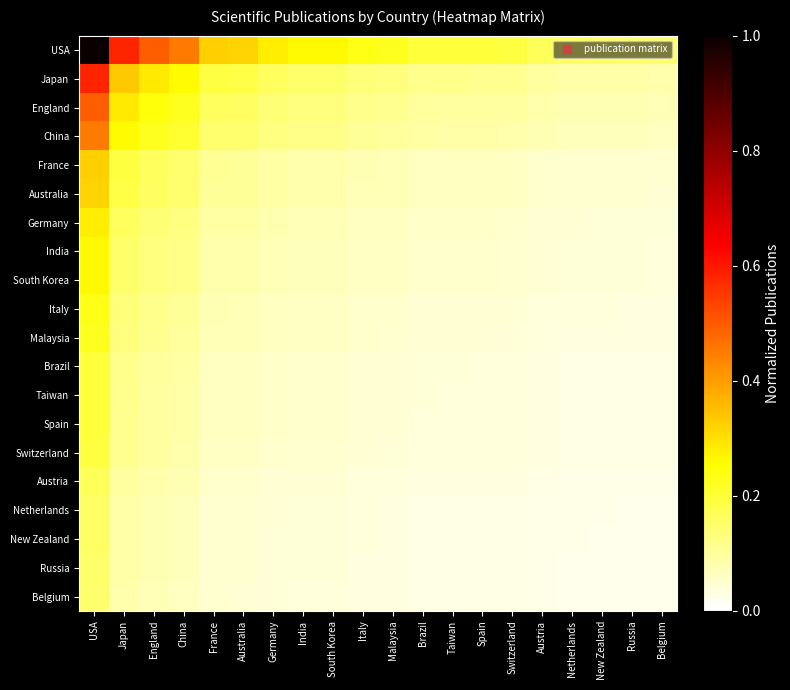

Reading left to right, list all the values displayed in this chart.

USA: USA=1.0	Japan=0.6	England=0.5	China=0.5	France=0.3	Australia=0.3	Germany=0.3	India=0.3	South Korea=0.3	Italy=0.2	Malaysia=0.2	Brazil=0.2	Taiwan=0.2	Spain=0.2	Switzerland=0.2	Austria=0.2	Netherlands=0.2	New Zealand=0.2	Russia=0.2	Belgium=0.1
Japan: USA=0.6	Japan=0.3	England=0.3	China=0.3	France=0.2	Australia=0.2	Germany=0.2	India=0.2	South Korea=0.2	Italy=0.1	Malaysia=0.1	Brazil=0.1	Taiwan=0.1	Spain=0.1	Switzerland=0.1	Austria=0.1	Netherlands=0.1	New Zealand=0.1	Russia=0.1	Belgium=0.1
England: USA=0.5	Japan=0.3	England=0.2	China=0.2	France=0.2	Australia=0.2	Germany=0.1	India=0.1	South Korea=0.1	Italy=0.1	Malaysia=0.1	Brazil=0.1	Taiwan=0.1	Spain=0.1	Switzerland=0.1	Austria=0.1	Netherlands=0.1	New Zealand=0.1	Russia=0.1	Belgium=0.1
China: USA=0.5	Japan=0.3	England=0.2	China=0.2	France=0.1	Australia=0.1	Germany=0.1	India=0.1	South Korea=0.1	Italy=0.1	Malaysia=0.1	Brazil=0.1	Taiwan=0.1	Spain=0.1	Switzerland=0.1	Austria=0.1	Netherlands=0.1	New Zealand=0.1	Russia=0.1	Belgium=0.1
France: USA=0.3	Japan=0.2	England=0.2	China=0.1	France=0.1	Australia=0.1	Germany=0.1	India=0.1	South Korea=0.1	Italy=0.1	Malaysia=0.1	Brazil=0.1	Taiwan=0.1	Spain=0.1	Switzerland=0.1	Austria=0.1	Netherlands=0.1	New Zealand=0.0	Russia=0.0	Belgium=0.0
Australia: USA=0.3	Japan=0.2	England=0.2	China=0.1	France=0.1	Australia=0.1	Germany=0.1	India=0.1	South Korea=0.1	Italy=0.1	Malaysia=0.1	Brazil=0.1	Taiwan=0.1	Spain=0.1	Switzerland=0.1	Austria=0.1	Netherlands=0.0	New Zealand=0.0	Russia=0.0	Belgium=0.0
Germany: USA=0.3	Japan=0.2	England=0.1	China=0.1	France=0.1	Australia=0.1	Germany=0.1	India=0.1	South Korea=0.1	Italy=0.1	Malaysia=0.1	Brazil=0.1	Taiwan=0.1	Spain=0.1	Switzerland=0.1	Austria=0.0	Netherlands=0.0	New Zealand=0.0	Russia=0.0	Belgium=0.0
India: USA=0.3	Japan=0.2	England=0.1	China=0.1	France=0.1	Australia=0.1	Germany=0.1	India=0.1	South Korea=0.1	Italy=0.1	Malaysia=0.1	Brazil=0.1	Taiwan=0.1	Spain=0.1	Switzerland=0.0	Austria=0.0	Netherlands=0.0	New Zealand=0.0	Russia=0.0	Belgium=0.0
South Korea: USA=0.3	Japan=0.2	England=0.1	China=0.1	France=0.1	Australia=0.1	Germany=0.1	India=0.1	South Korea=0.1	Italy=0.1	Malaysia=0.1	Brazil=0.1	Taiwan=0.1	Spain=0.1	Switzerland=0.0	Austria=0.0	Netherlands=0.0	New Zealand=0.0	Russia=0.0	Belgium=0.0
Italy: USA=0.2	Japan=0.1	England=0.1	China=0.1	France=0.1	Australia=0.1	Germany=0.1	India=0.1	South Korea=0.1	Italy=0.1	Malaysia=0.1	Brazil=0.0	Taiwan=0.0	Spain=0.0	Switzerland=0.0	Austria=0.0	Netherlands=0.0	New Zealand=0.0	Russia=0.0	Belgium=0.0
Malaysia: USA=0.2	Japan=0.1	England=0.1	China=0.1	France=0.1	Australia=0.1	Germany=0.1	India=0.1	South Korea=0.1	Italy=0.1	Malaysia=0.0	Brazil=0.0	Taiwan=0.0	Spain=0.0	Switzerland=0.0	Austria=0.0	Netherlands=0.0	New Zealand=0.0	Russia=0.0	Belgium=0.0
Brazil: USA=0.2	Japan=0.1	England=0.1	China=0.1	France=0.1	Australia=0.1	Germany=0.1	India=0.1	South Korea=0.1	Italy=0.0	Malaysia=0.0	Brazil=0.0	Taiwan=0.0	Spain=0.0	Switzerland=0.0	Austria=0.0	Netherlands=0.0	New Zealand=0.0	Russia=0.0	Belgium=0.0
Taiwan: USA=0.2	Japan=0.1	England=0.1	China=0.1	France=0.1	Australia=0.1	Germany=0.1	India=0.1	South Korea=0.1	Italy=0.0	Malaysia=0.0	Brazil=0.0	Taiwan=0.0	Spain=0.0	Switzerland=0.0	Austria=0.0	Netherlands=0.0	New Zealand=0.0	Russia=0.0	Belgium=0.0
Spain: USA=0.2	Japan=0.1	England=0.1	China=0.1	France=0.1	Australia=0.1	Germany=0.1	India=0.1	South Korea=0.1	Italy=0.0	Malaysia=0.0	Brazil=0.0	Taiwan=0.0	Spain=0.0	Switzerland=0.0	Austria=0.0	Netherlands=0.0	New Zealand=0.0	Russia=0.0	Belgium=0.0
Switzerland: USA=0.2	Japan=0.1	England=0.1	China=0.1	France=0.1	Australia=0.1	Germany=0.1	India=0.0	South Korea=0.0	Italy=0.0	Malaysia=0.0	Brazil=0.0	Taiwan=0.0	Spain=0.0	Switzerland=0.0	Austria=0.0	Netherlands=0.0	New Zealand=0.0	Russia=0.0	Belgium=0.0
Austria: USA=0.2	Japan=0.1	England=0.1	China=0.1	France=0.1	Australia=0.1	Germany=0.0	India=0.0	South Korea=0.0	Italy=0.0	Malaysia=0.0	Brazil=0.0	Taiwan=0.0	Spain=0.0	Switzerland=0.0	Austria=0.0	Netherlands=0.0	New Zealand=0.0	Russia=0.0	Belgium=0.0
Netherlands: USA=0.2	Japan=0.1	England=0.1	China=0.1	France=0.1	Australia=0.0	Germany=0.0	India=0.0	South Korea=0.0	Italy=0.0	Malaysia=0.0	Brazil=0.0	Taiwan=0.0	Spain=0.0	Switzerland=0.0	Austria=0.0	Netherlands=0.0	New Zealand=0.0	Russia=0.0	Belgium=0.0
New Zealand: USA=0.2	Japan=0.1	England=0.1	China=0.1	France=0.0	Australia=0.0	Germany=0.0	India=0.0	South Korea=0.0	Italy=0.0	Malaysia=0.0	Brazil=0.0	Taiwan=0.0	Spain=0.0	Switzerland=0.0	Austria=0.0	Netherlands=0.0	New Zealand=0.0	Russia=0.0	Belgium=0.0
Russia: USA=0.2	Japan=0.1	England=0.1	China=0.1	France=0.0	Australia=0.0	Germany=0.0	India=0.0	South Korea=0.0	Italy=0.0	Malaysia=0.0	Brazil=0.0	Taiwan=0.0	Spain=0.0	Switzerland=0.0	Austria=0.0	Netherlands=0.0	New Zealand=0.0	Russia=0.0	Belgium=0.0
Belgium: USA=0.1	Japan=0.1	England=0.1	China=0.1	France=0.0	Australia=0.0	Germany=0.0	India=0.0	South Korea=0.0	Italy=0.0	Malaysia=0.0	Brazil=0.0	Taiwan=0.0	Spain=0.0	Switzerland=0.0	Austria=0.0	Netherlands=0.0	New Zealand=0.0	Russia=0.0	Belgium=0.0